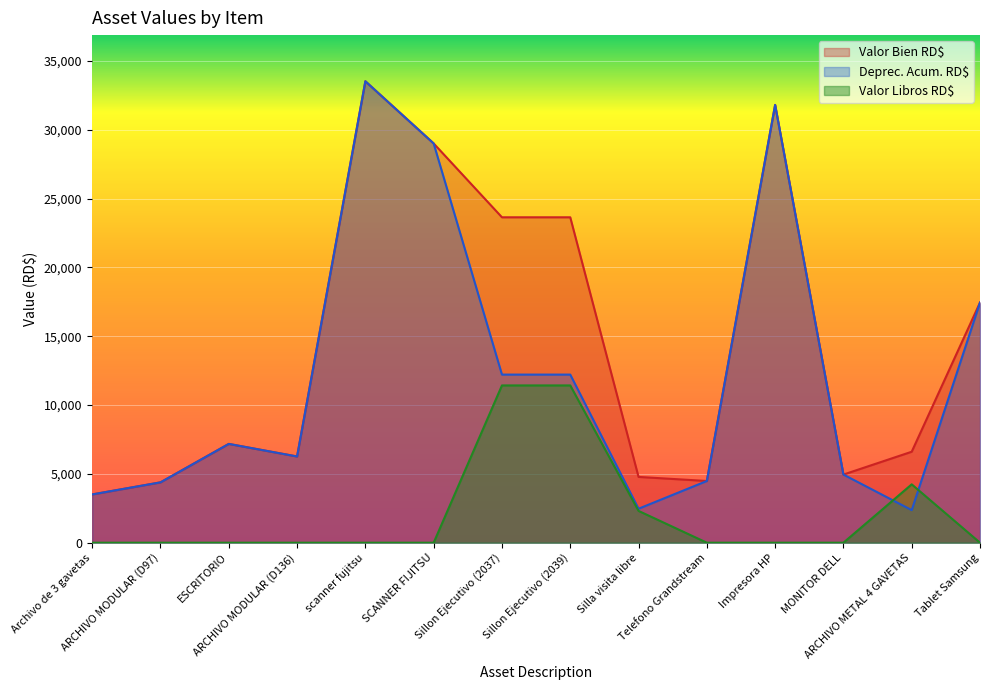

True or false: Valor Libros RD$ and Valor Bien RD$ intersect in this chart.

False